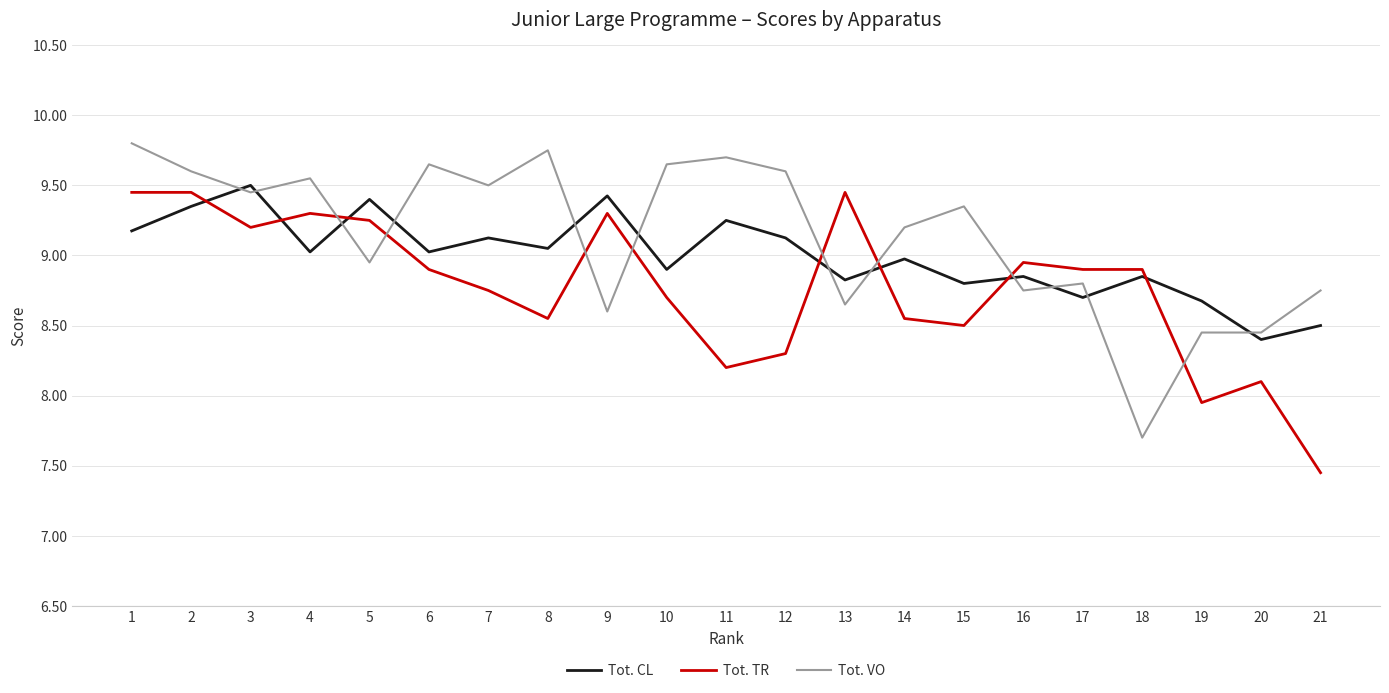

What is the difference between the Tot. CL values at 10 and 5?

0.5